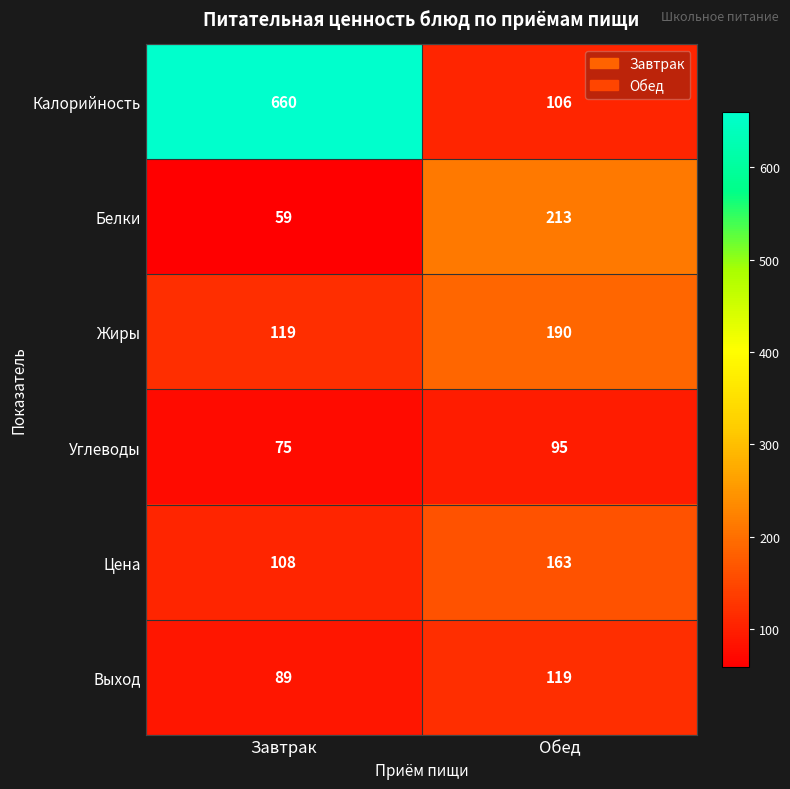

What value does the Калорийность series have at Завтрак, to the nearest 100?

700